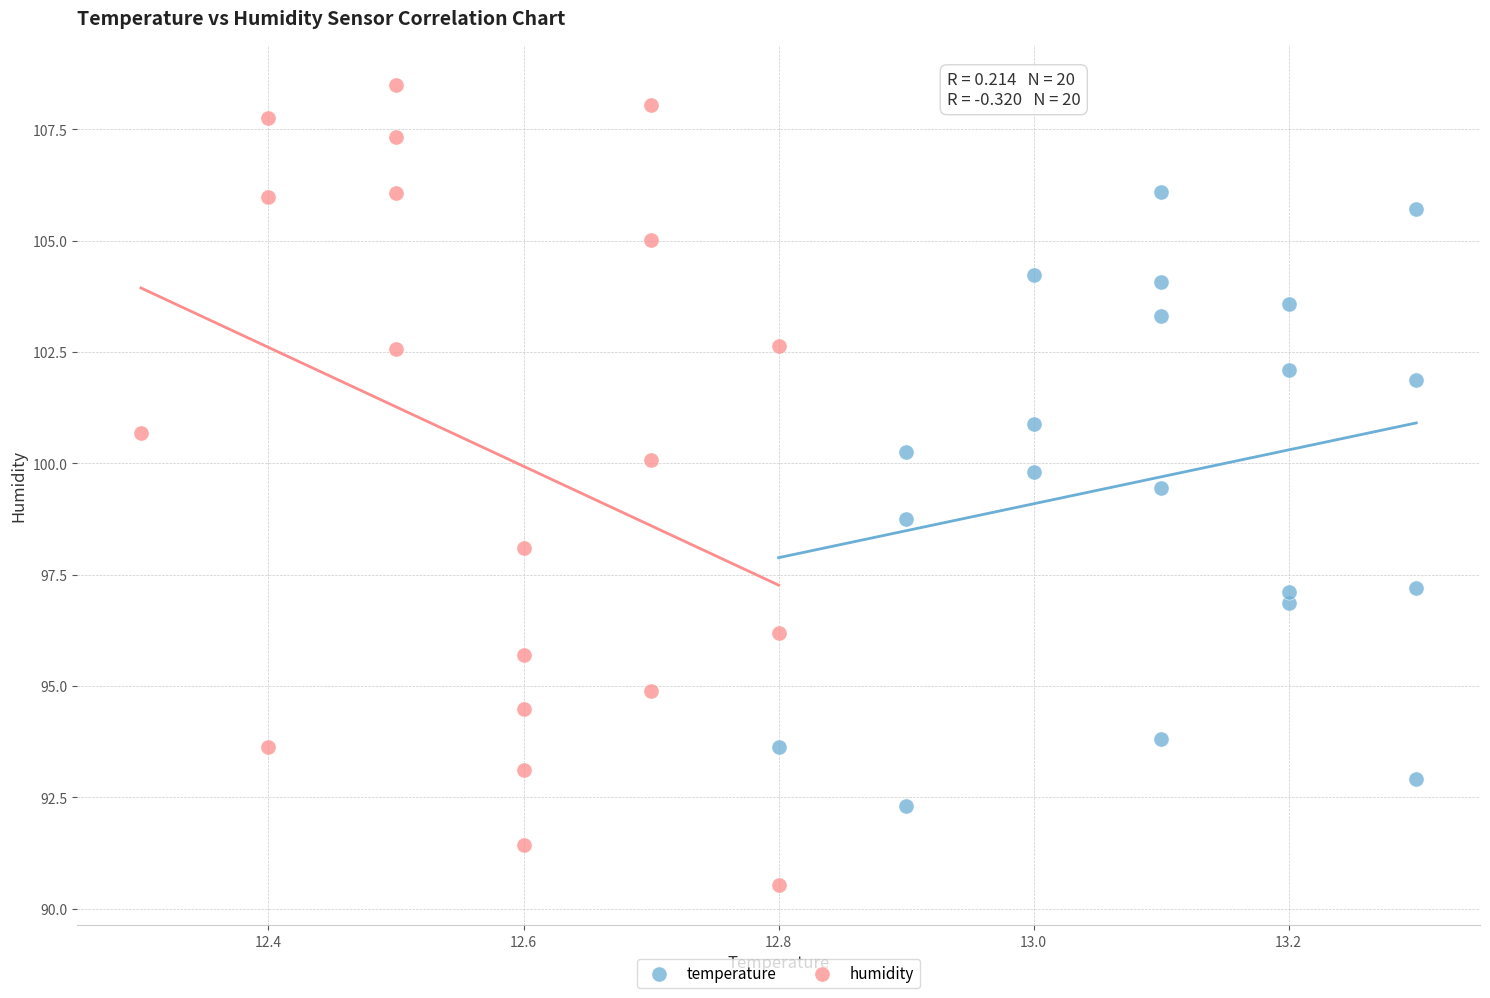

Which series contains the highest Y value?

humidity